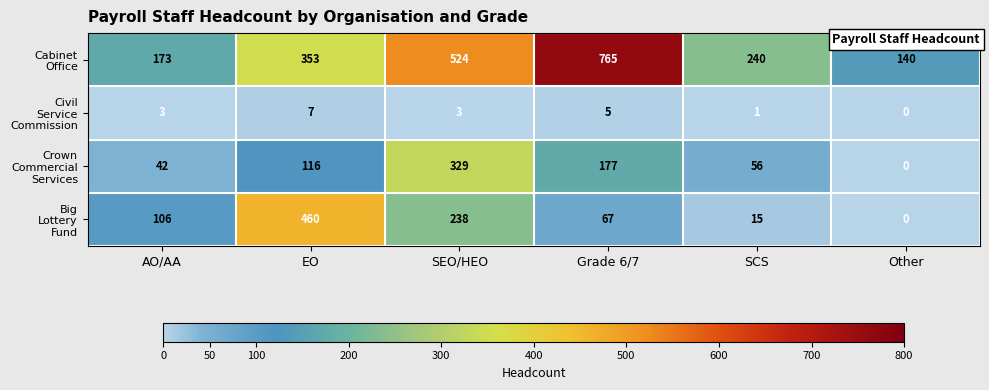

At which category does the chart reach its peak across all series?

Grade 6/7